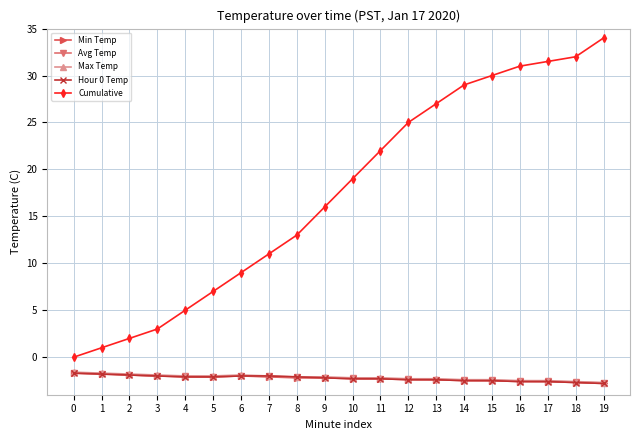

What is the spread (max minus min) of values at 14?

31.5